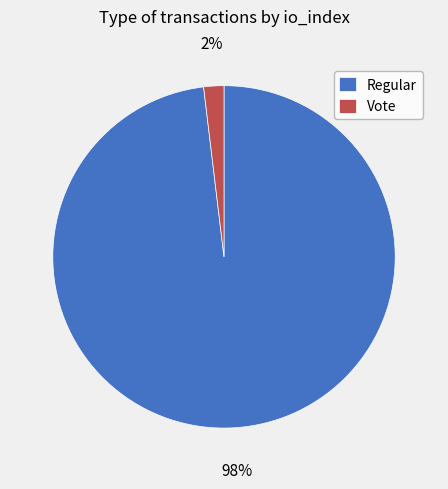

Which slice is the smallest?

Vote